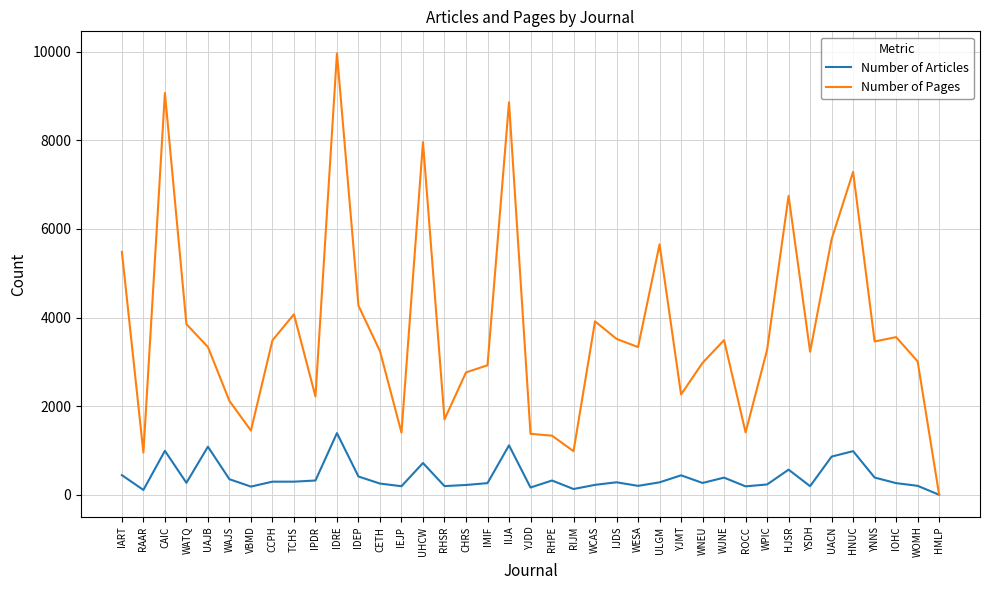

Where does the Number of Articles series first go above 281?

IART